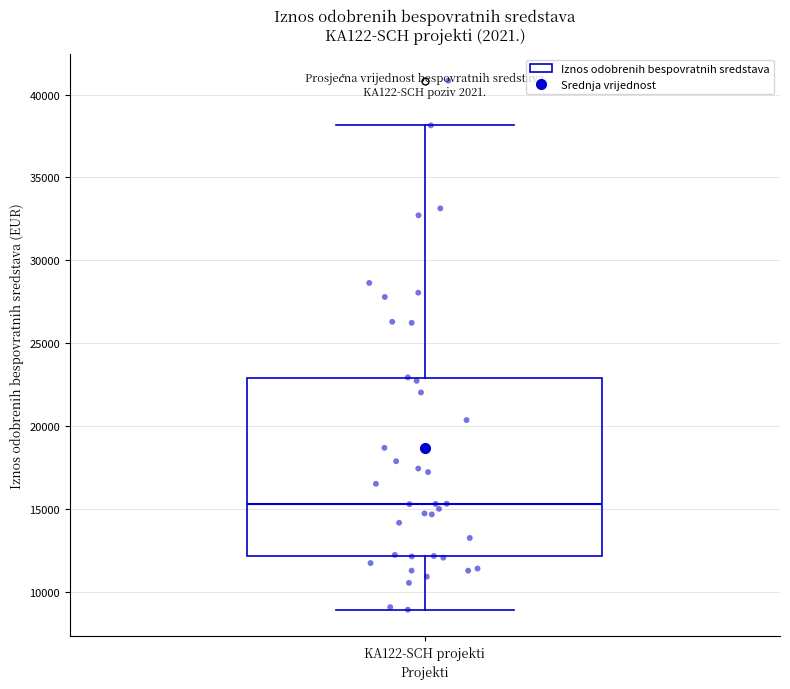

Read this box plot against the y-axis: the position of the median line, the range covered by the box, and the ends of both whiskers. The values are not printed on the chart, so give them approximately, as read against the axis.

median 15500, box 12000 to 23000, whiskers 9000 to 38000